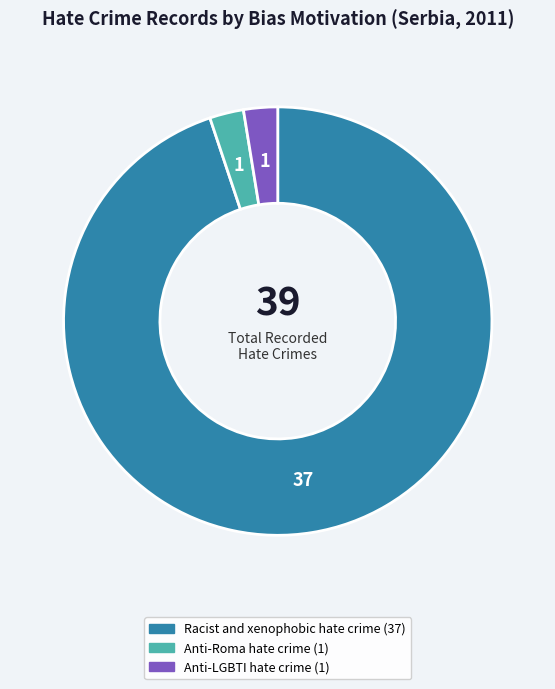

True or false: Racist and xenophobic hate crime accounts for 95% of the total.

True